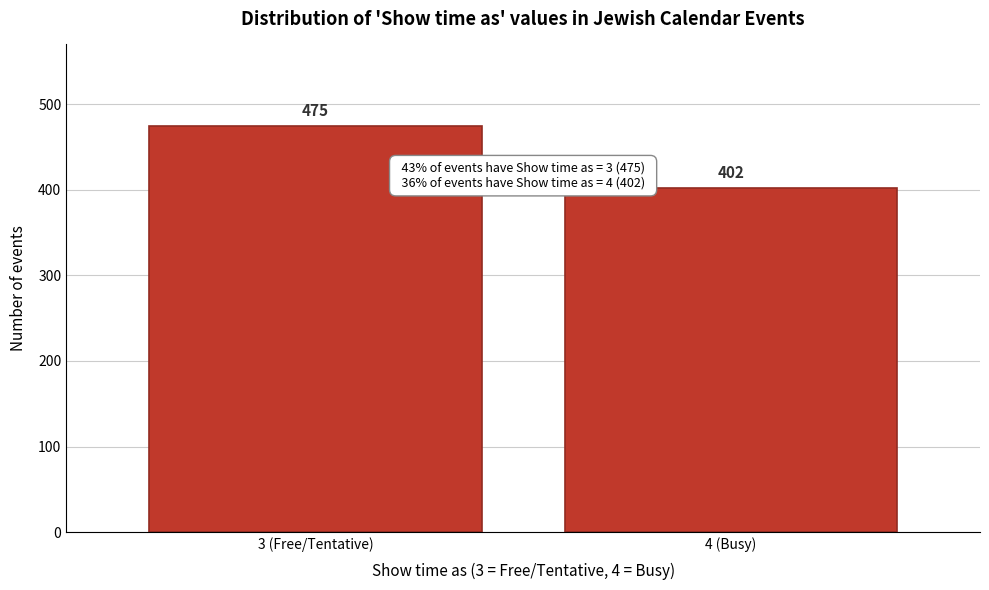

Reading left to right, extract all data points from this chart.

3 (Free/Tentative)=475	4 (Busy)=402